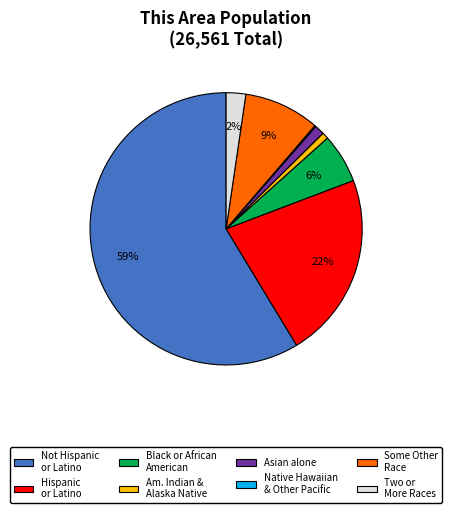

Does any single category account for the majority?

Yes